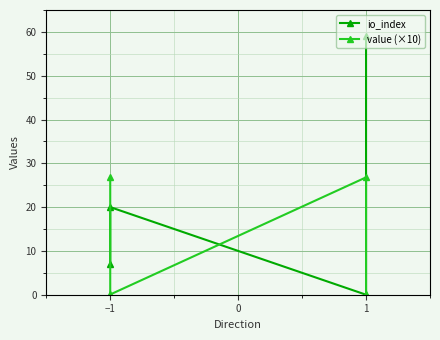

Where is value (×10) nearest to the value 13?

−1